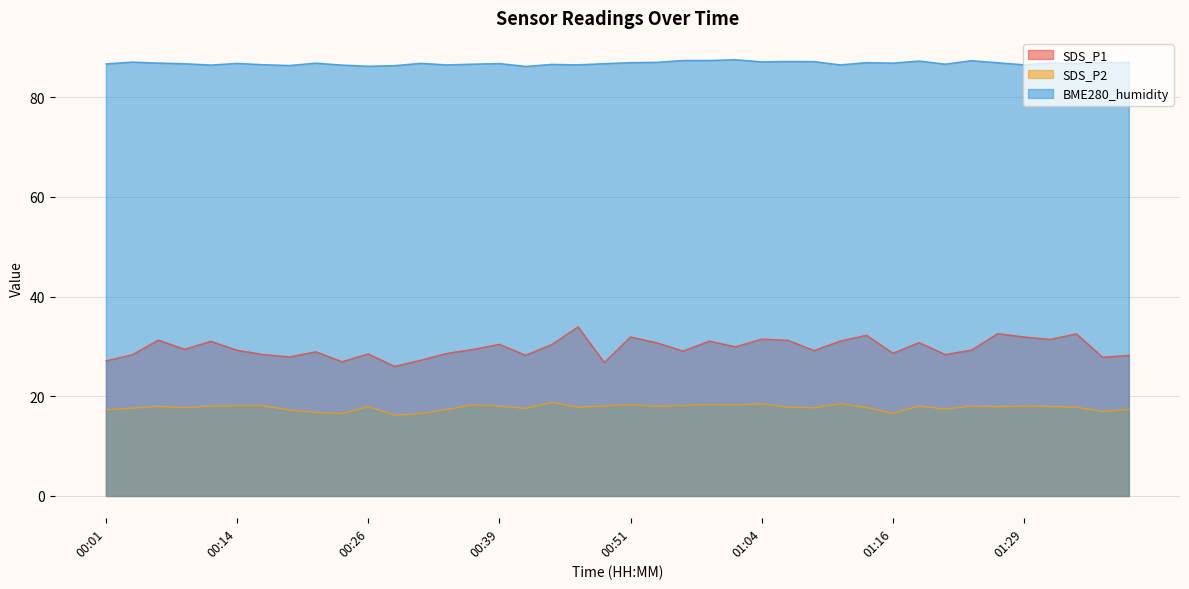

What are all the series names shown in the legend?

SDS_P1, SDS_P2, BME280_humidity